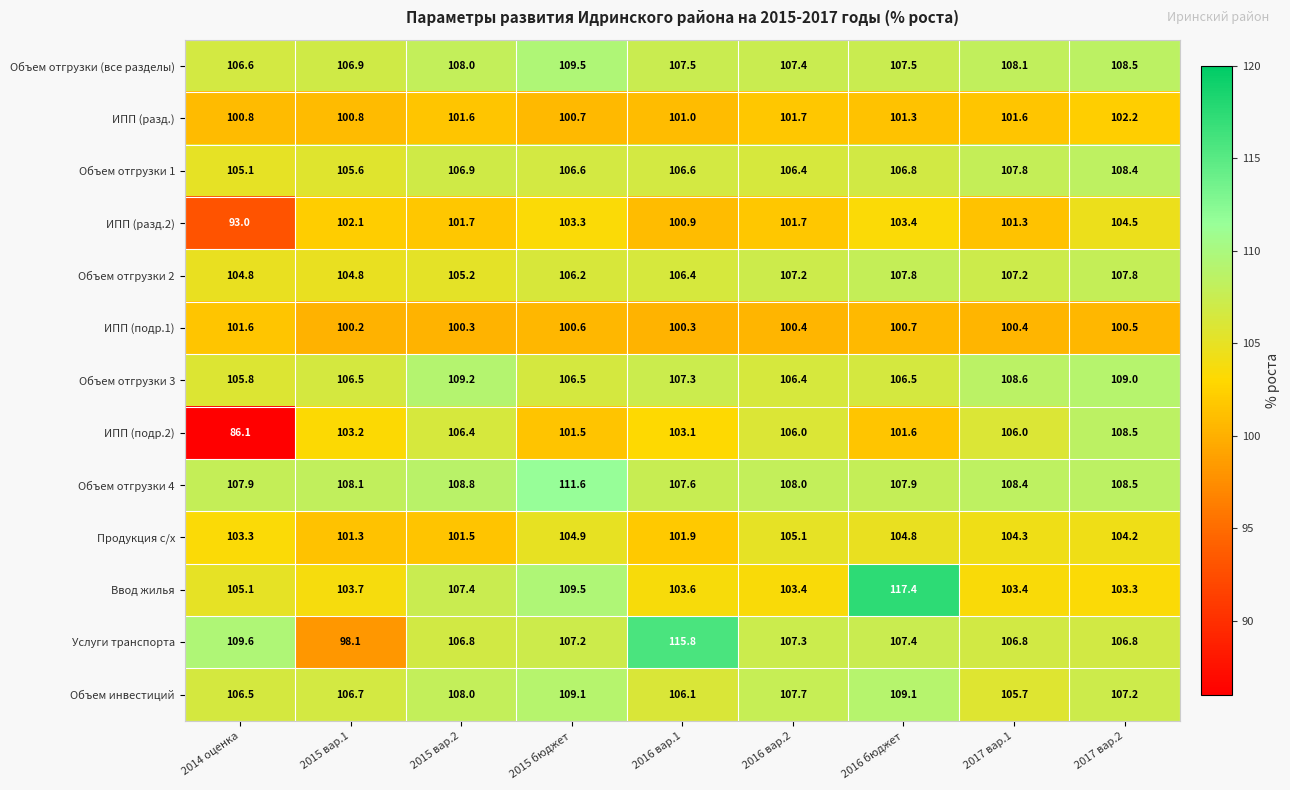

Rank the series by their maximum value, from lowest to highest.

ИПП (подр.1), ИПП (разд.), ИПП (разд.2), Продукция с/х, Объем отгрузки 2, Объем отгрузки 1, ИПП (подр.2), Объем инвестиций, Объем отгрузки 3, Объем отгрузки (все разделы), Объем отгрузки 4, Услуги транспорта, Ввод жилья